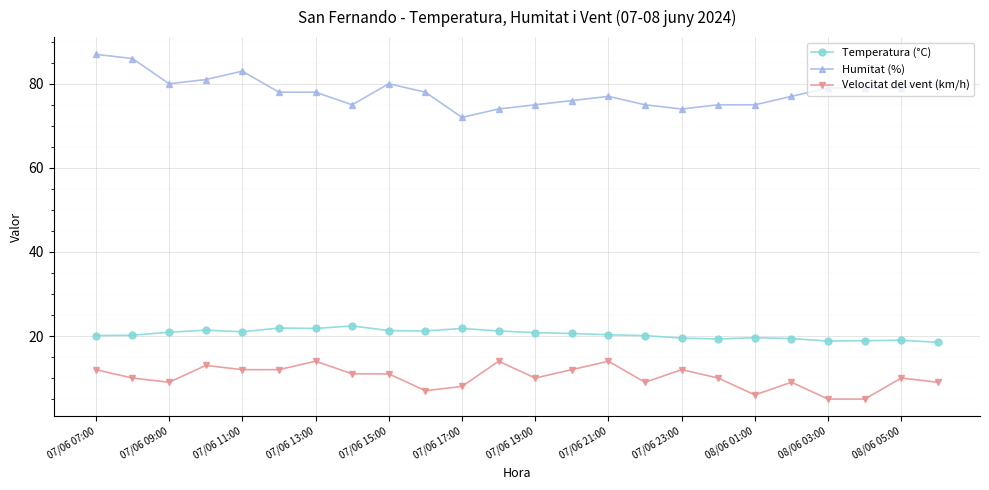

Which series has the largest total across all categories?

Humitat (%)